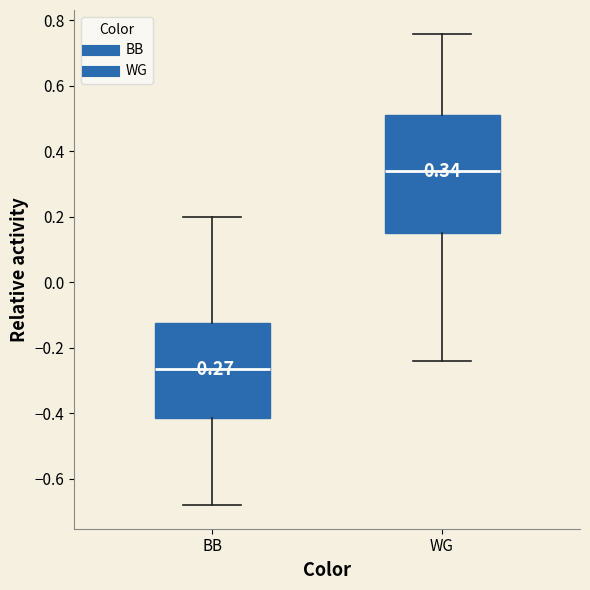

Which box has the lowest median line?

BB